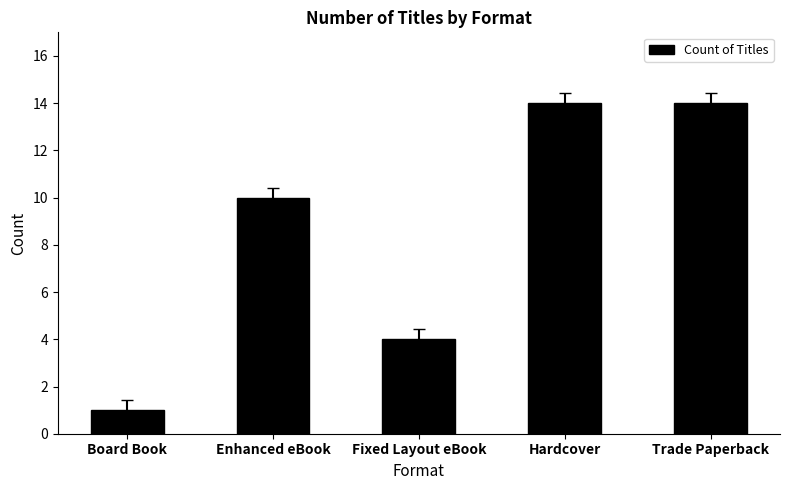

What position from the left is Fixed Layout eBook?

3